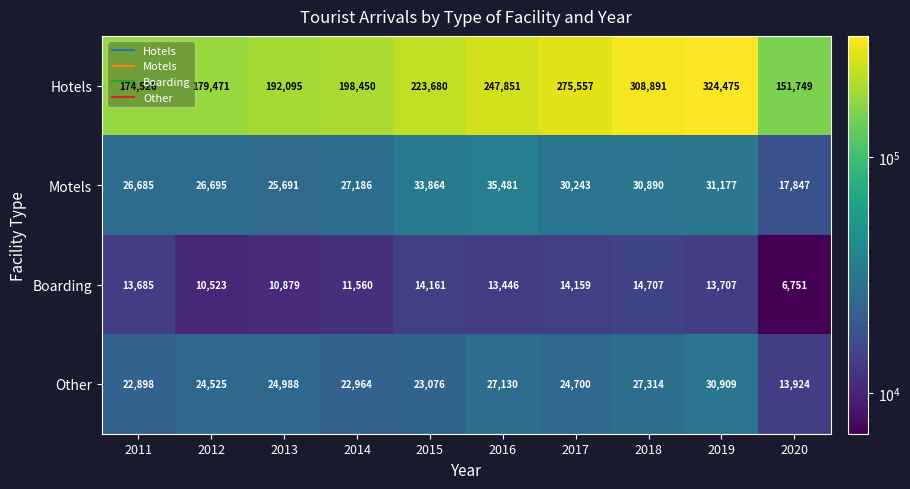

Which series has the largest total across all categories?

Hotels